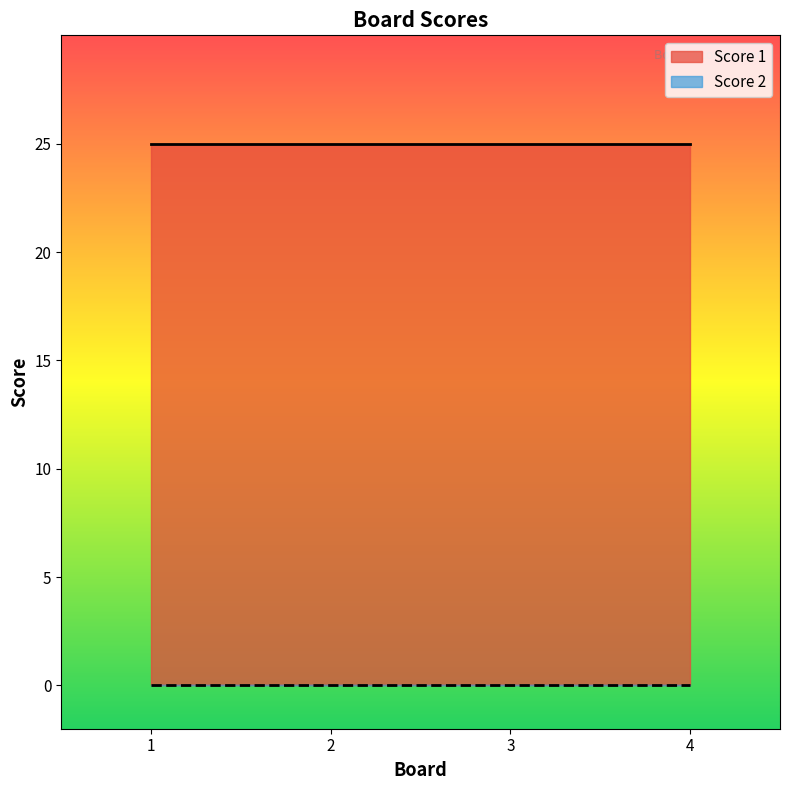

What is the difference between the highest and lowest values at 3?

25